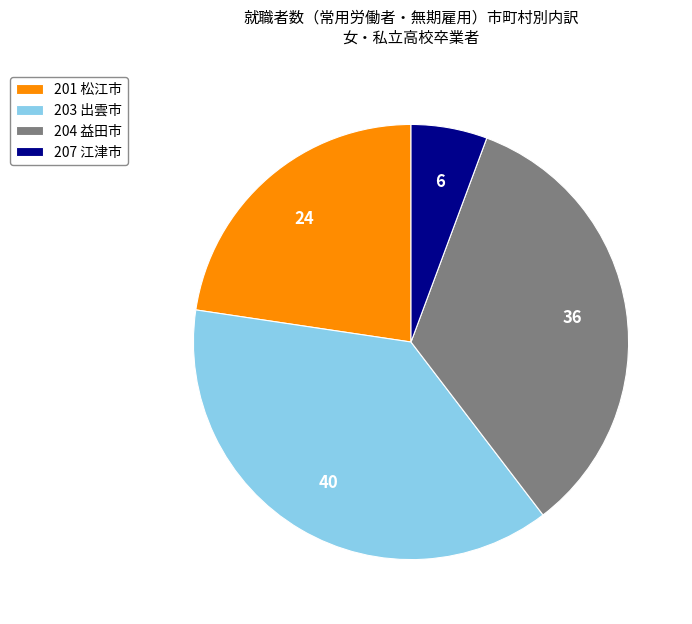

Which has a higher value, 207 江津市 or 204 益田市?

204 益田市